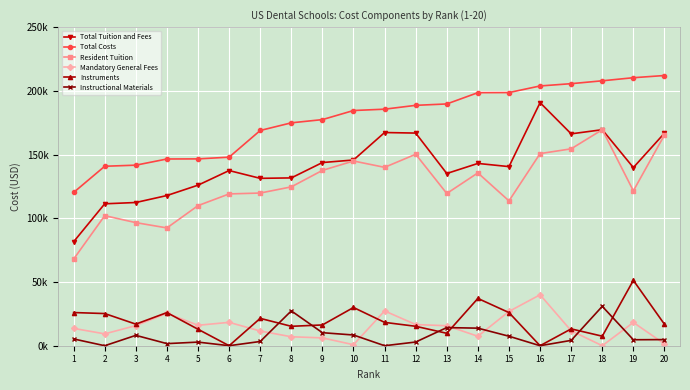

Reading right to left, transcribe all the data shown in this chart.

Total Tuition and Fees: 166816	139820	169528	166276	190755	140564	143055	135156	166880	167309	145752	143752	131698	131358	137468	125994	117867	112396	111376	81600
Total Costs: 212056	210329	207908	205655	203855	198672	198589	189738	188648	185631	184584	177447	174921	168916	147975	146623	146544	141693	140845	120291
Resident Tuition: 165376	121552	169528	154520	150770	113672	135630	119476	150264	139990	144968	137600	124668	119818	119128	109945	92448	96600	102076	68000
Mandatory General Fees: 1440	18268	0	11756	39985	26892	7425	15680	16616	27319	784	6152	7030	11540	18340	16049	25419	15796	9300	13600
Instruments: 16840	51294	7480	13210	0	26000	37108	9749	15250	18322	30000	16298	15239	21470	0	12925	26000	16935	25246	26038
Instructional Materials: 4800	4695	30900	4191	0	7448	13786	14229	2900	0	8412	10226	27352	3328	15	2840	1648	8140	0	5309